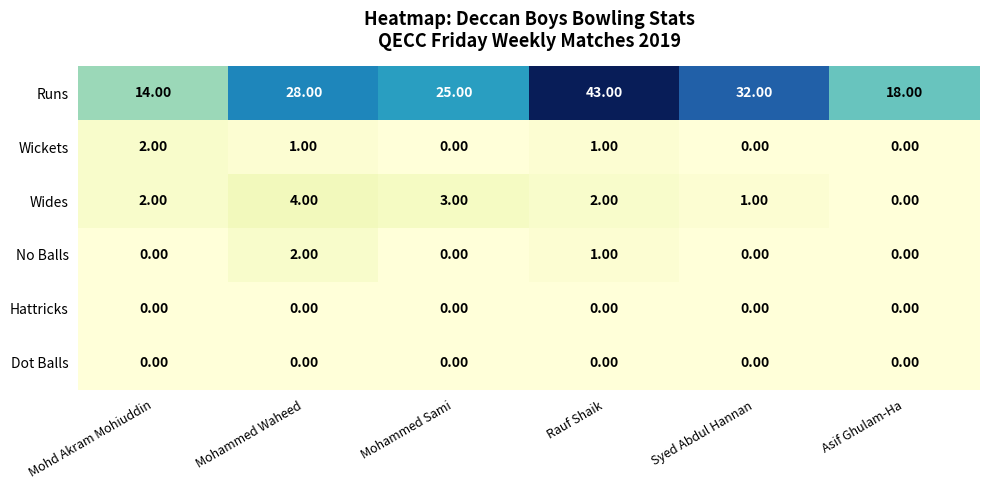

Count the number of categories in the chart.

6